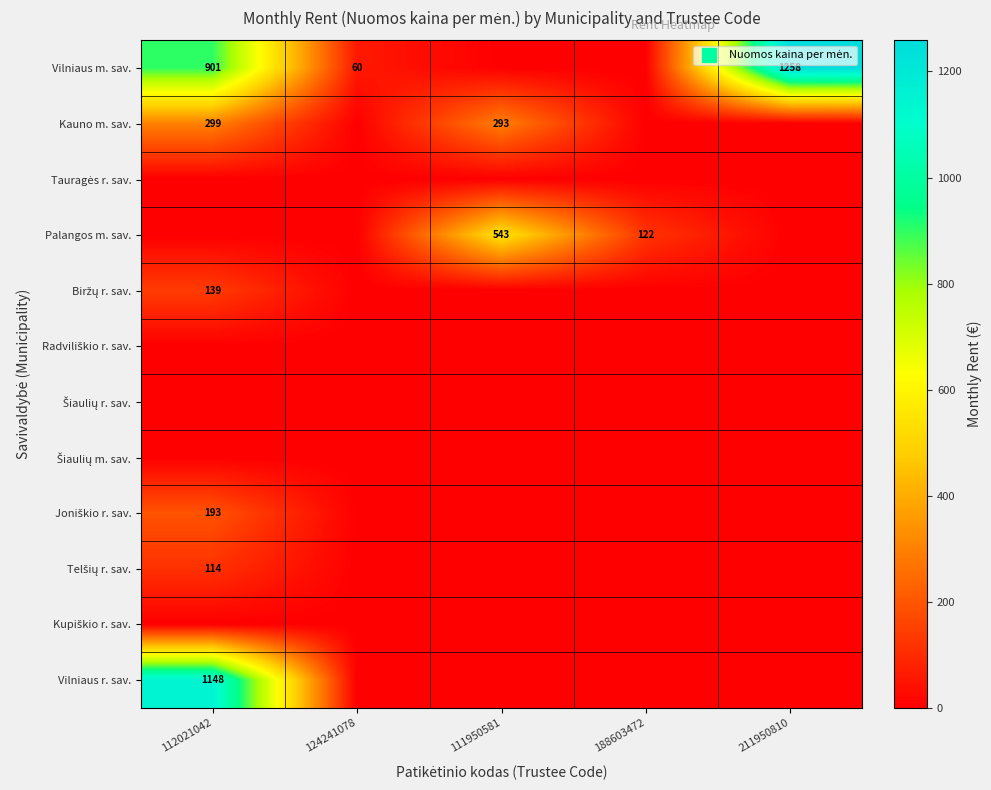

How many data points in Vilniaus r. sav. are above 0?

1